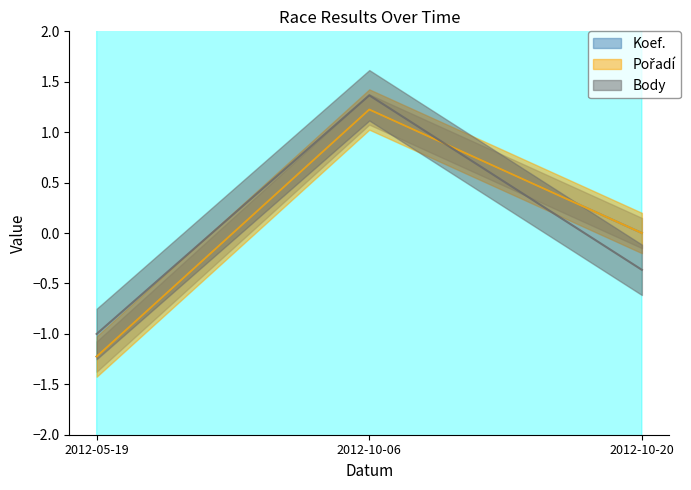

How many values in Pořadí are below zero?

1